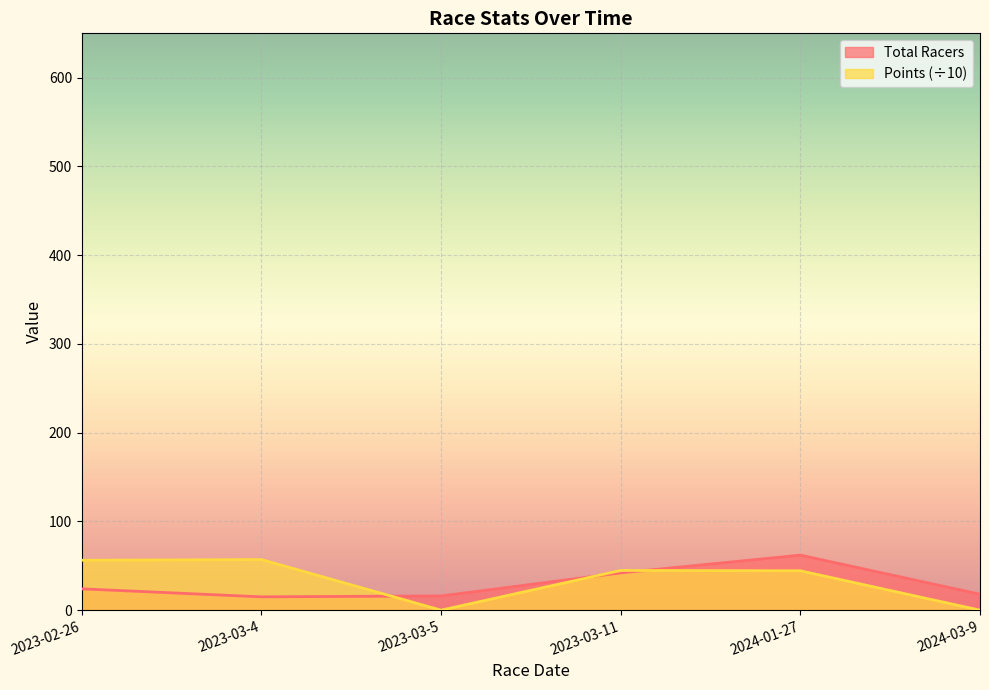

At which label does Points reach its peak?

2023-03-4